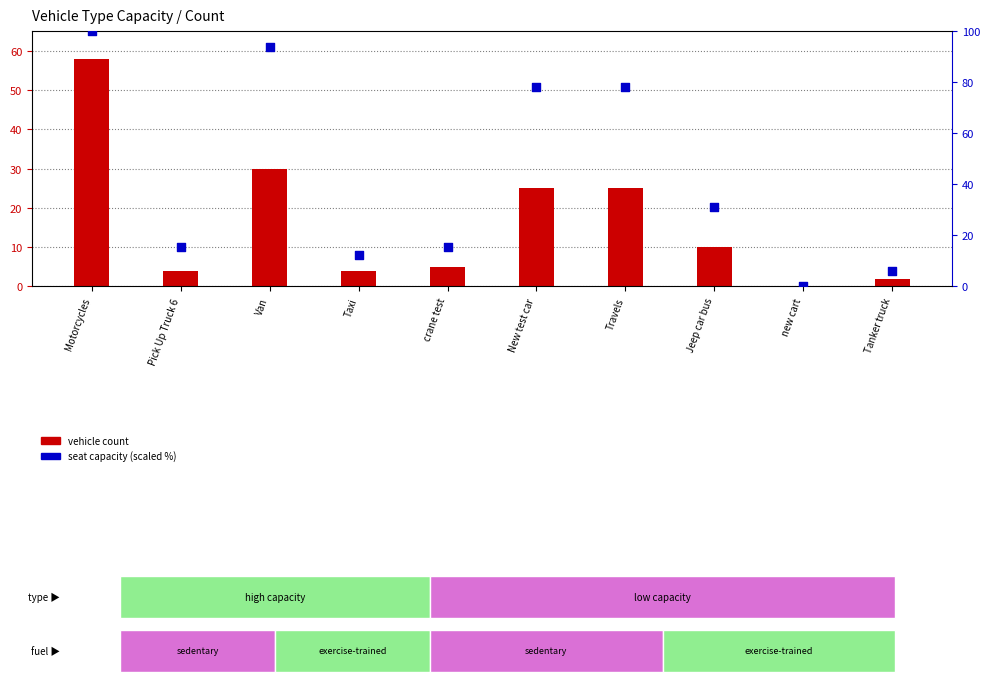

What is the total value across all series at Jeep car bus?

41.2